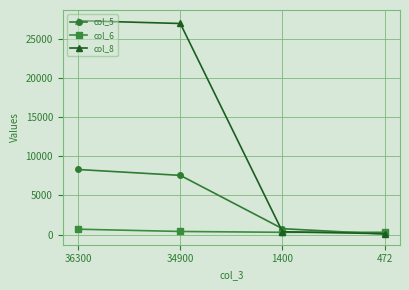

How many intersections are there between col_6 and col_8?

1